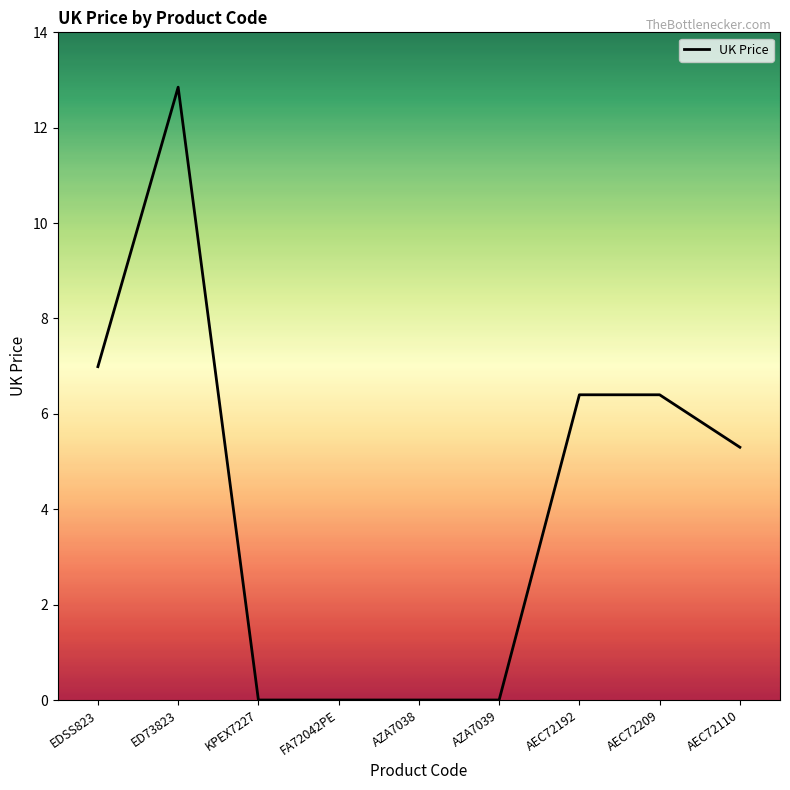

The value at AEC72192 is 6.4. True or false?

True